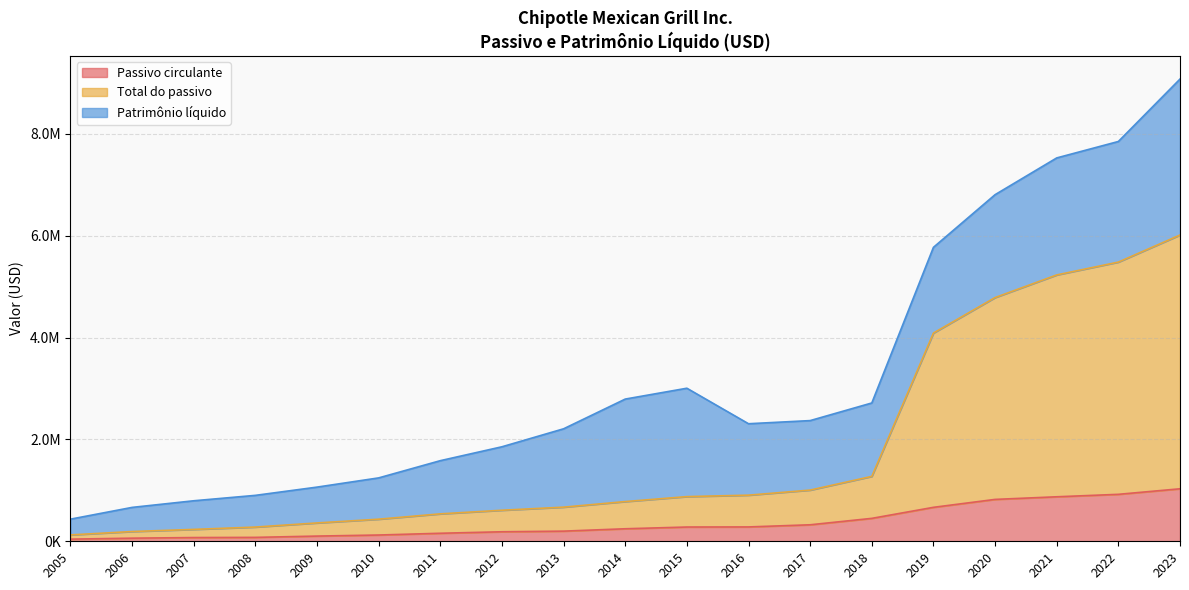

What is the sum of all Total do passivo values?

26960986